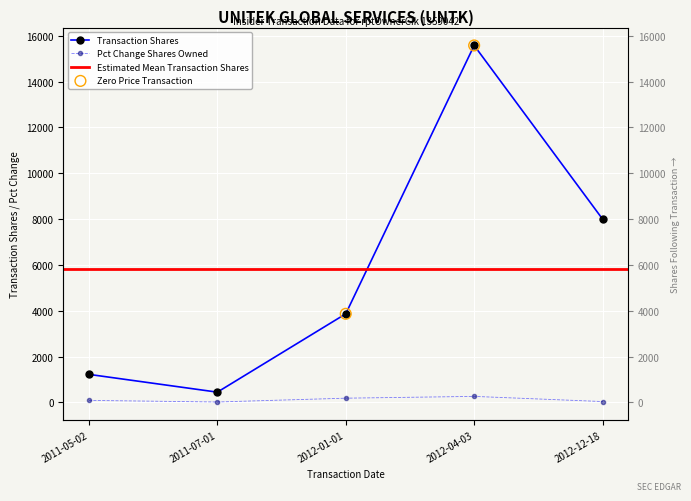

Which series has the largest total across all categories?

transactionShares